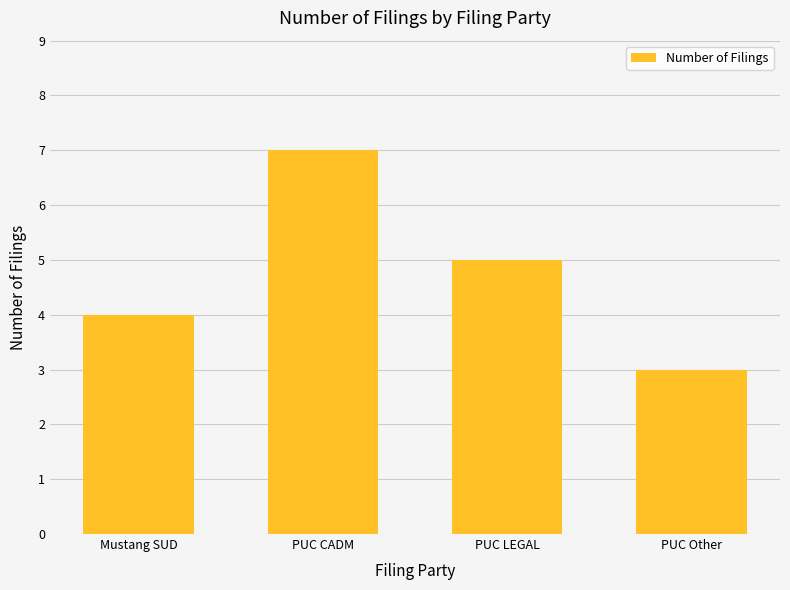

Reading left to right, extract all data points from this chart.

4	7	5	3